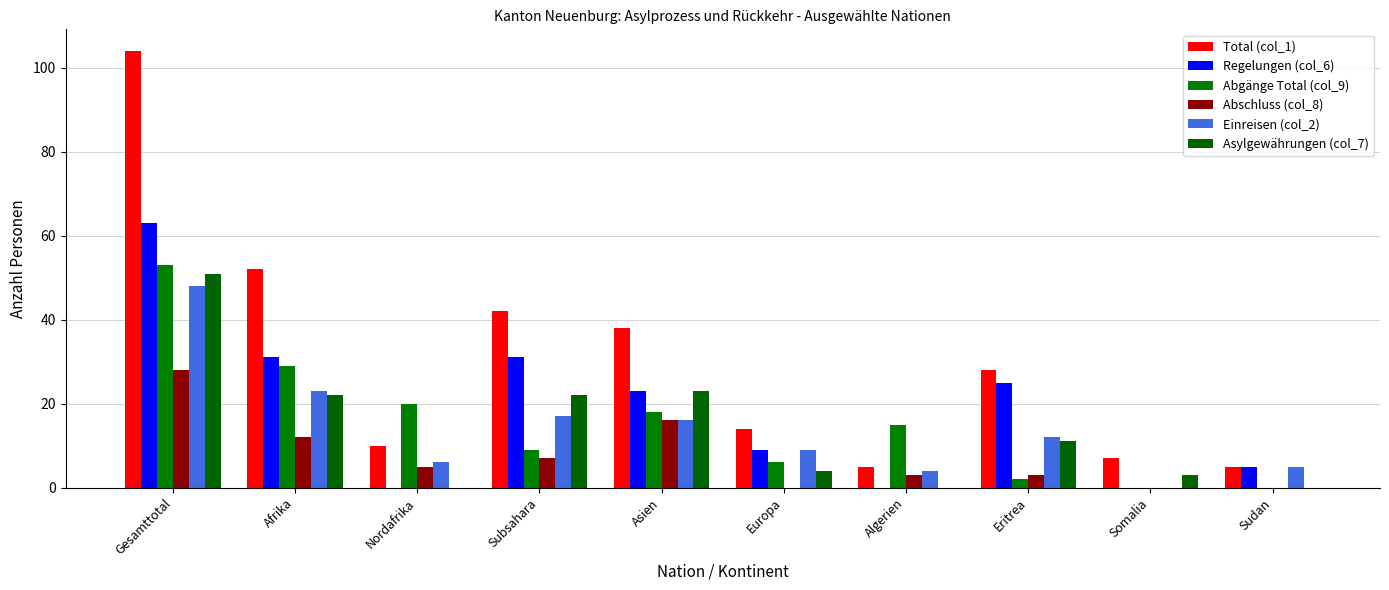

Count the number of data series in this chart.

6